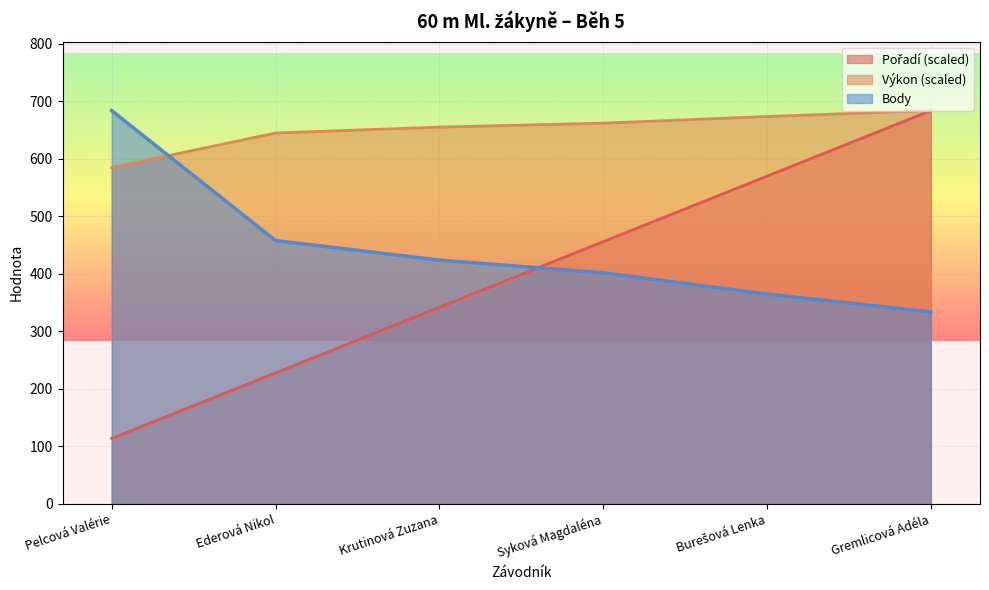

What position from the left is Burešová Lenka?

5